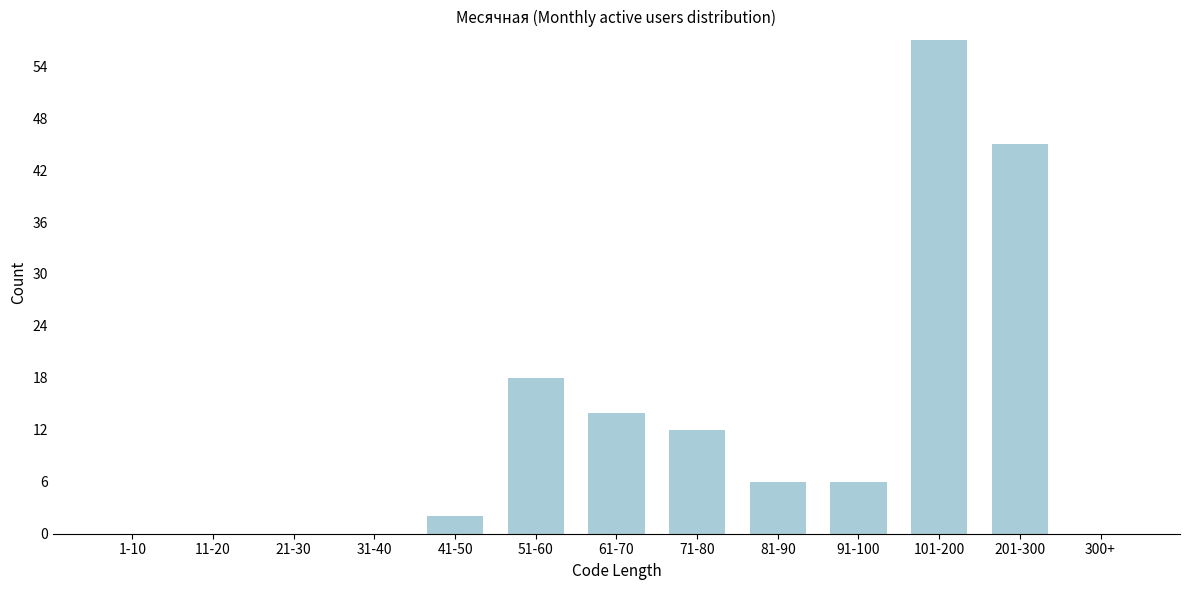

Reading left to right, extract all data points from this chart.

1-10=0	11-20=0	21-30=0	31-40=0	41-50=2	51-60=18	61-70=14	71-80=12	81-90=6	91-100=6	101-200=57	201-300=45	300+=0